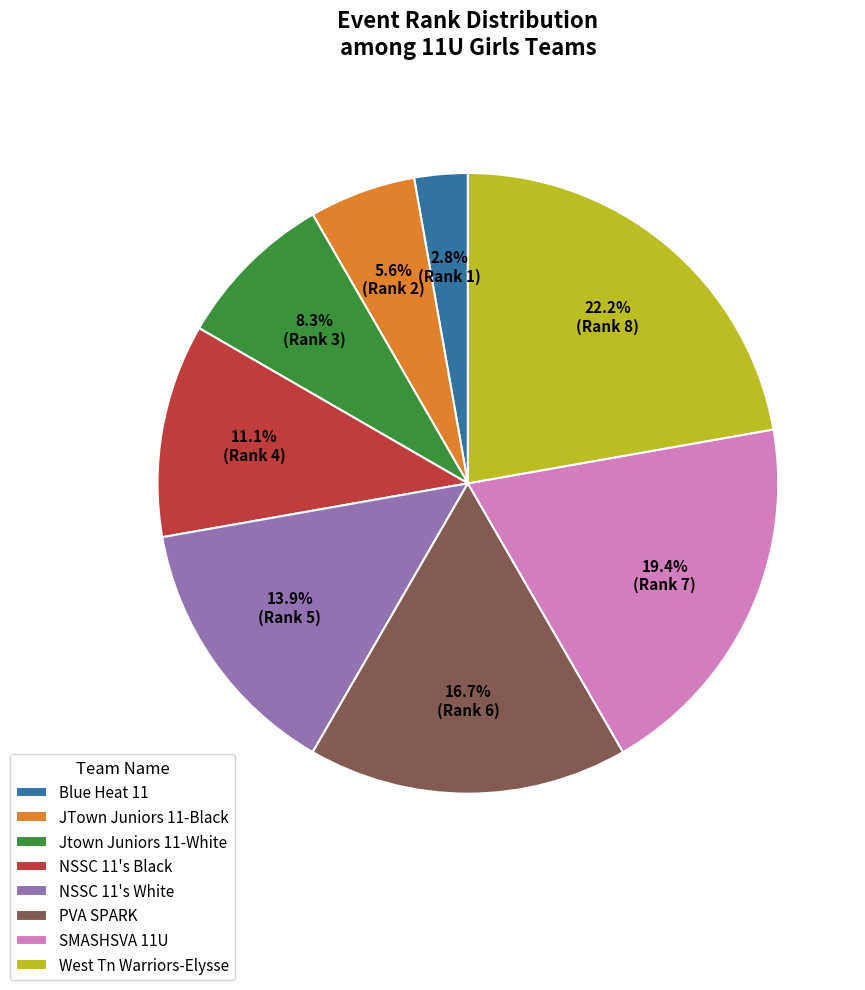

Which slice is the largest?

West Tn Warriors-Elysse